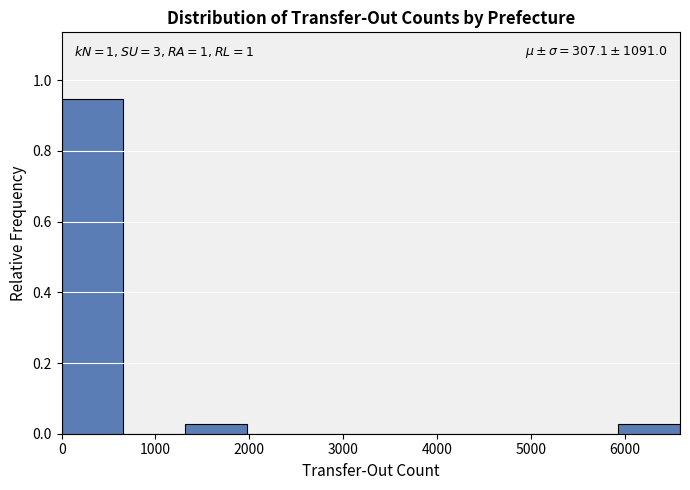

Which range on the x-axis has the tallest bar?

0 to 700